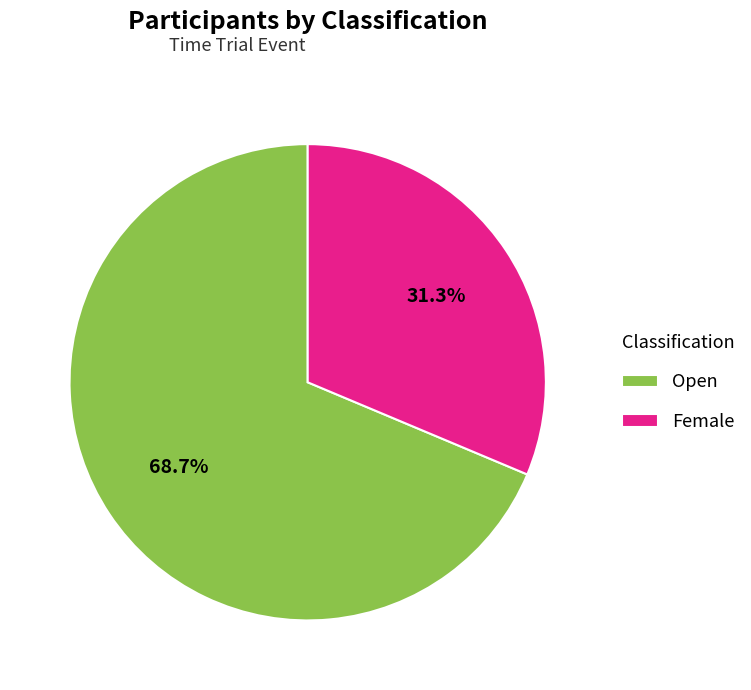

To the nearest percent, what percentage of the pie is Female?

31%